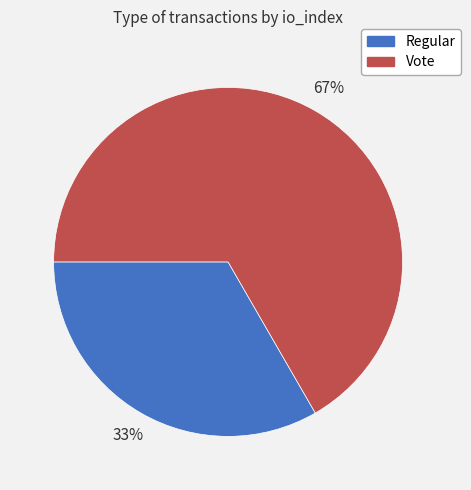

Do Regular and Vote together represent more than half of the pie?

Yes